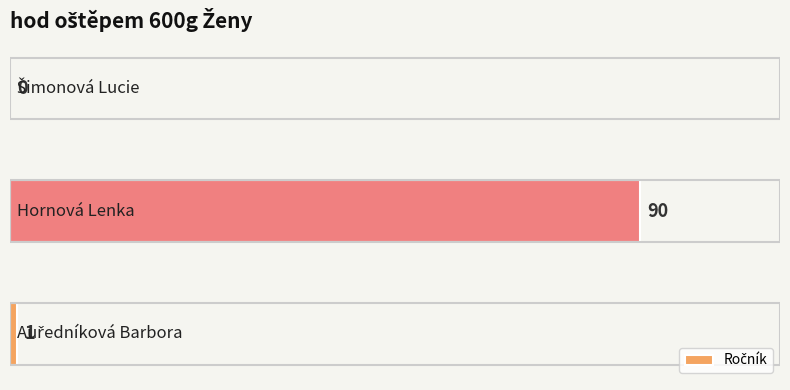

Does the chart contain stacked bars?

No